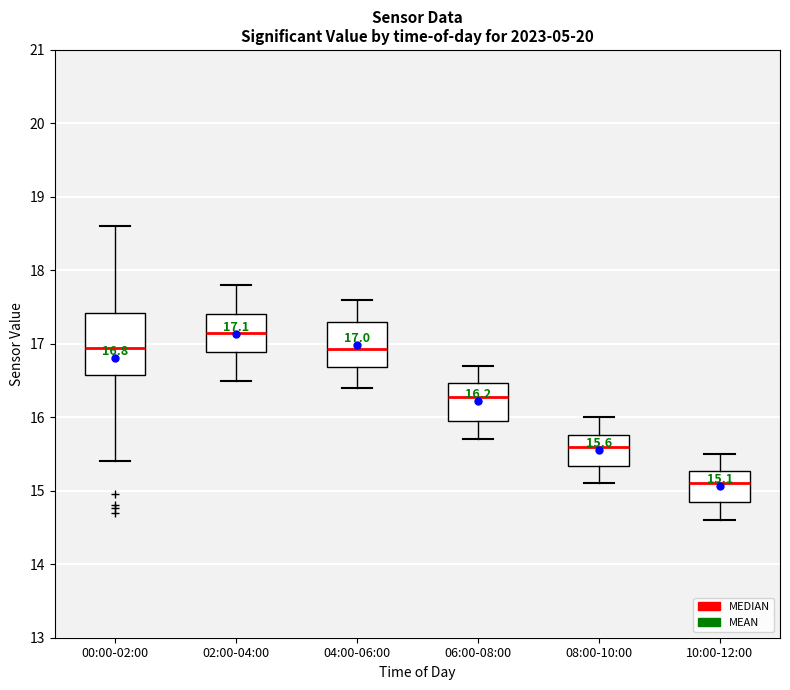

Which box's median line is the highest?

02:00-04:00